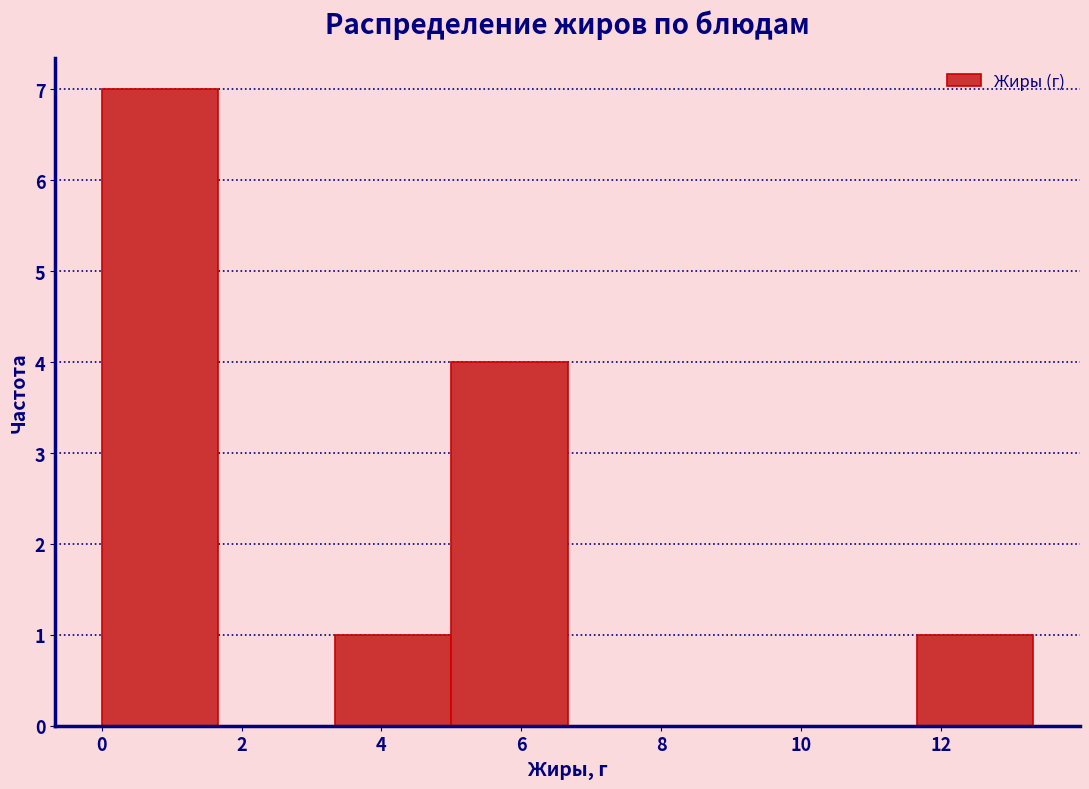

Over which range of the x-axis is the bar tallest?

0.0 to 1.6